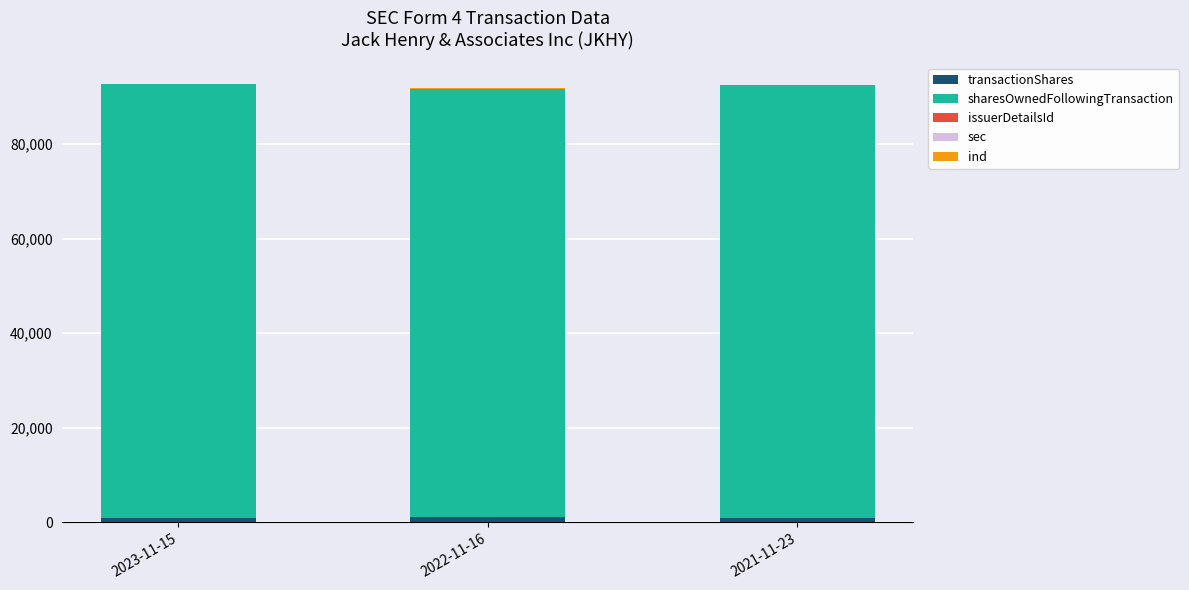

Are the bars grouped side by side (vs. stacked)?

No